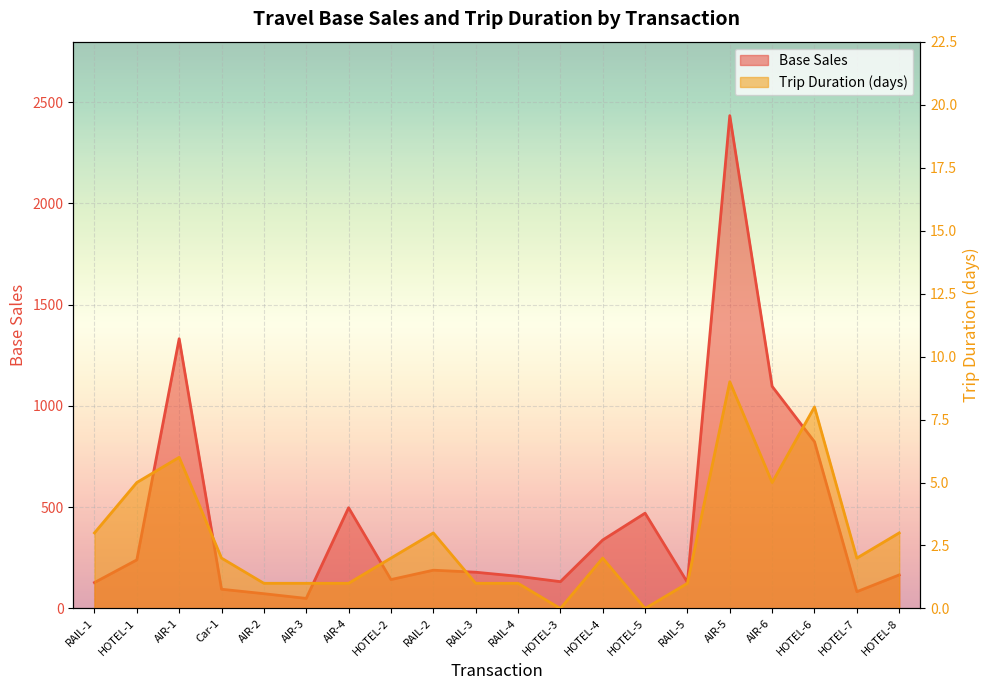

Where is the first local minimum for Trip Duration (days)?

HOTEL-3